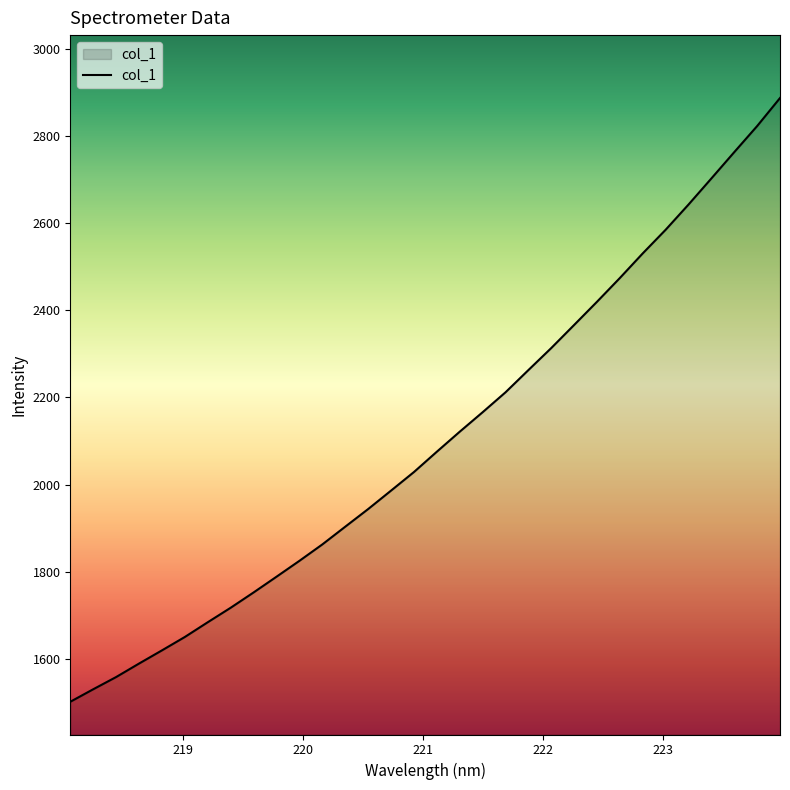

What is the greatest value displayed?

2887.2